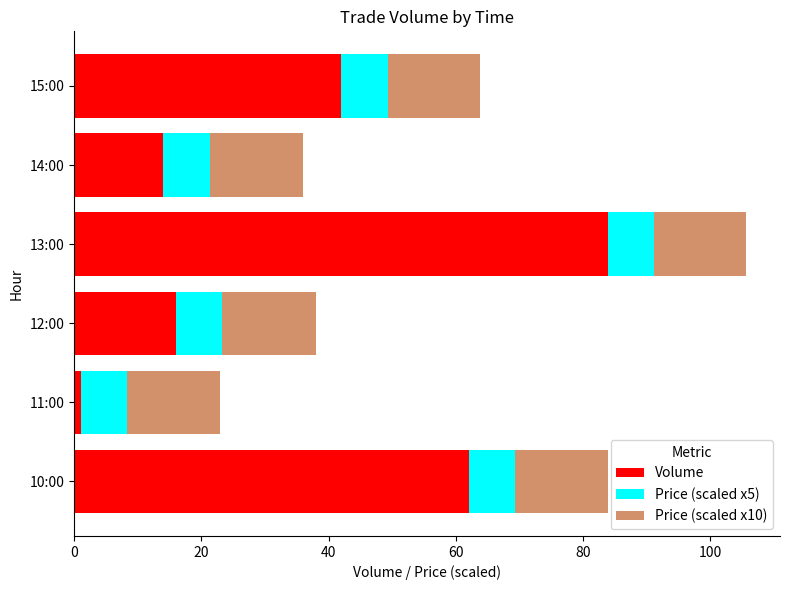

What is the sum of all Volume values?

219.0